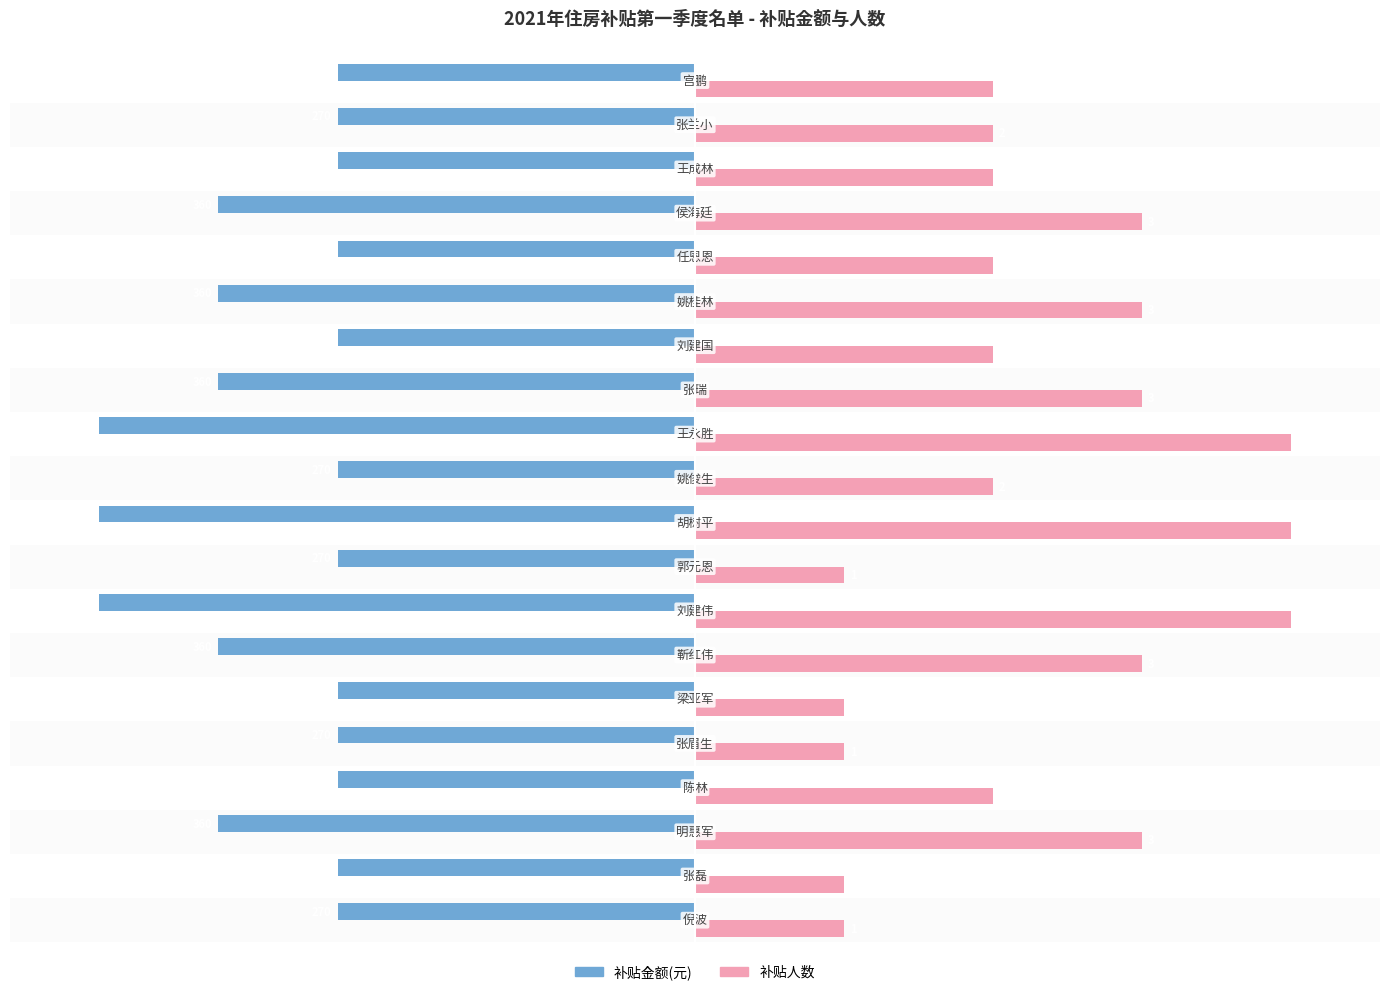

What is the minimum value shown in the chart?

-100